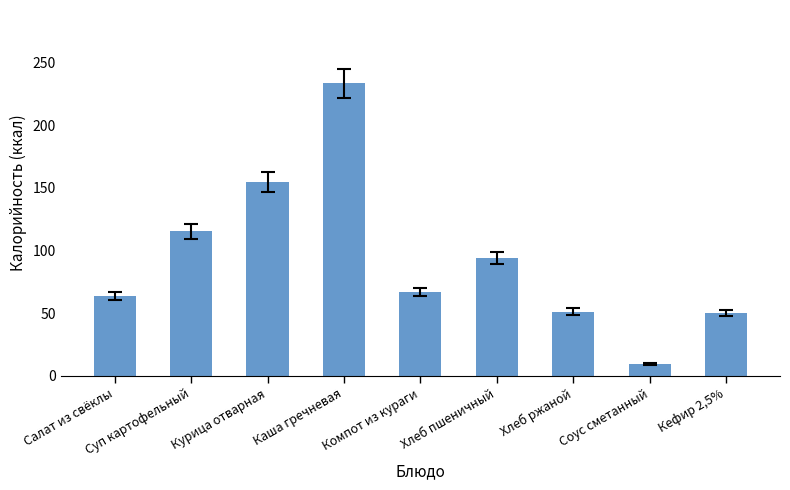

What value does the data have at Хлеб ржаной?

51.2